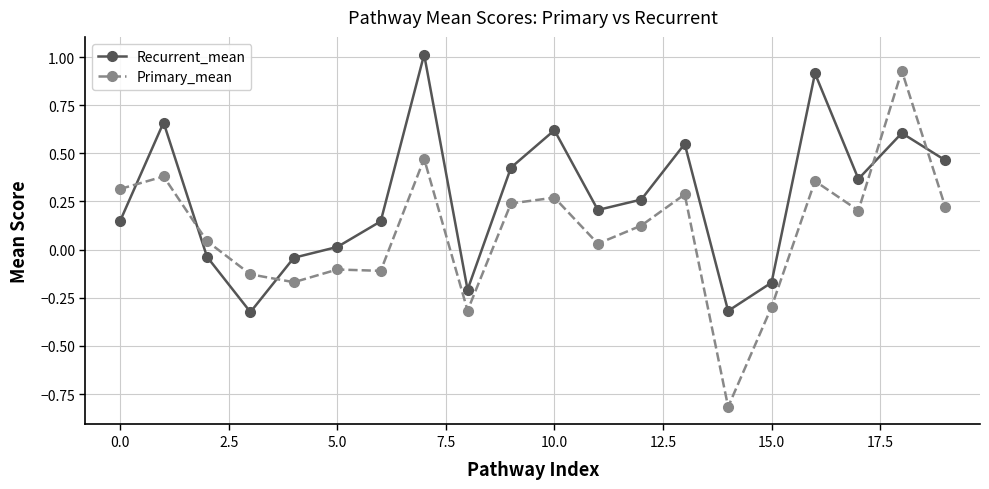

What is the value of the Recurrent_mean point at the 11th from the left?

0.6